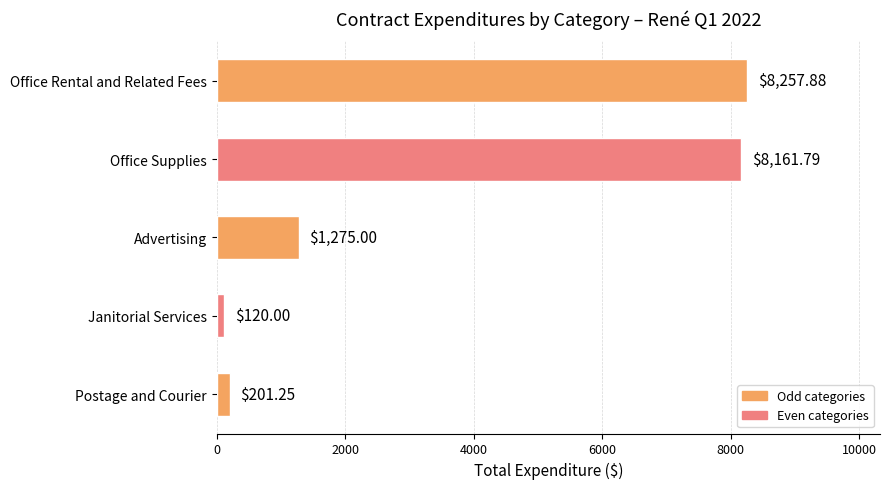

Does the chart contain any negative values?

No